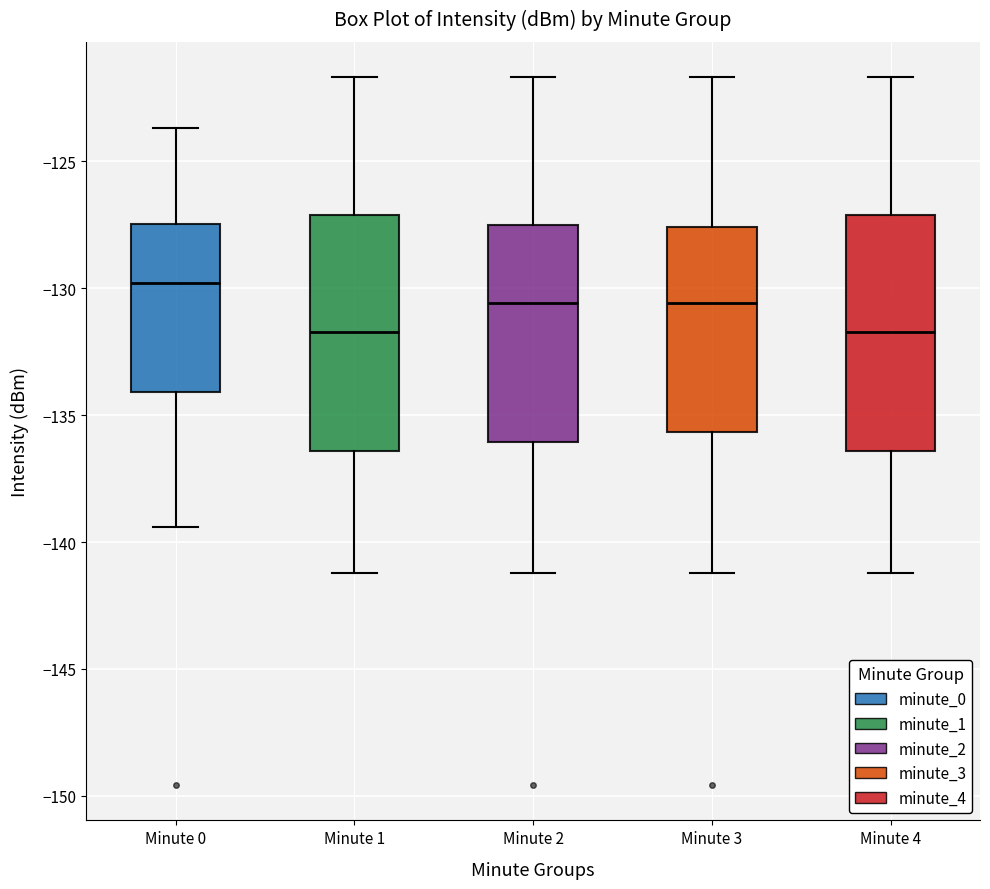

Reading left to right, transcribe this box plot: for each box, give where its median line is, the range the box spans, and where its two whiskers end, as read against the y-axis. The values are not printed on the chart, so give them approximately, as read against the axis.

Minute 0: median -130.0, box -134.0 to -127.5, whiskers -139.5 to -123.5
Minute 1: median -131.5, box -136.5 to -127.0, whiskers -141.0 to -121.5
Minute 2: median -130.5, box -136.0 to -127.5, whiskers -141.0 to -121.5
Minute 3: median -130.5, box -135.5 to -127.5, whiskers -141.0 to -121.5
Minute 4: median -131.5, box -136.5 to -127.0, whiskers -141.0 to -121.5